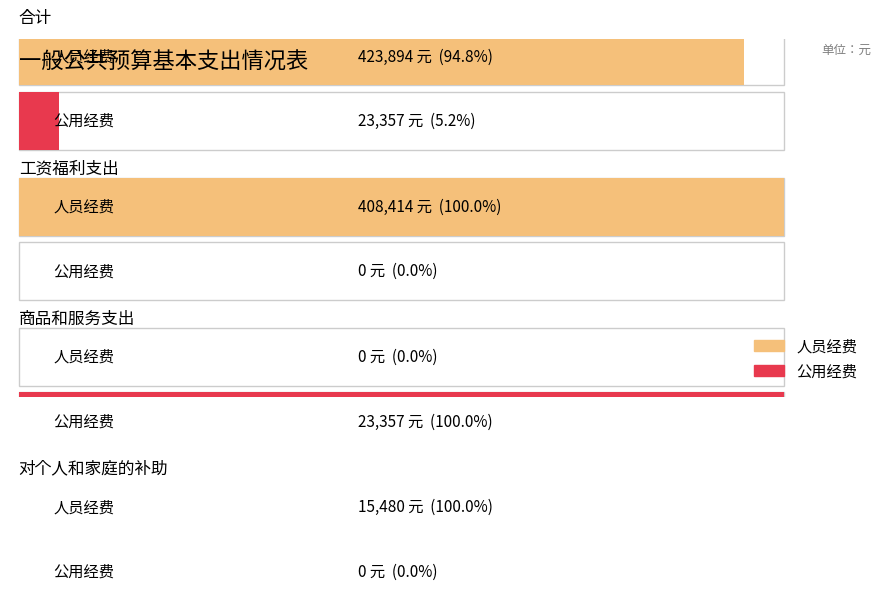

Read the 公用经费 value at 商品和服务支出.

23357